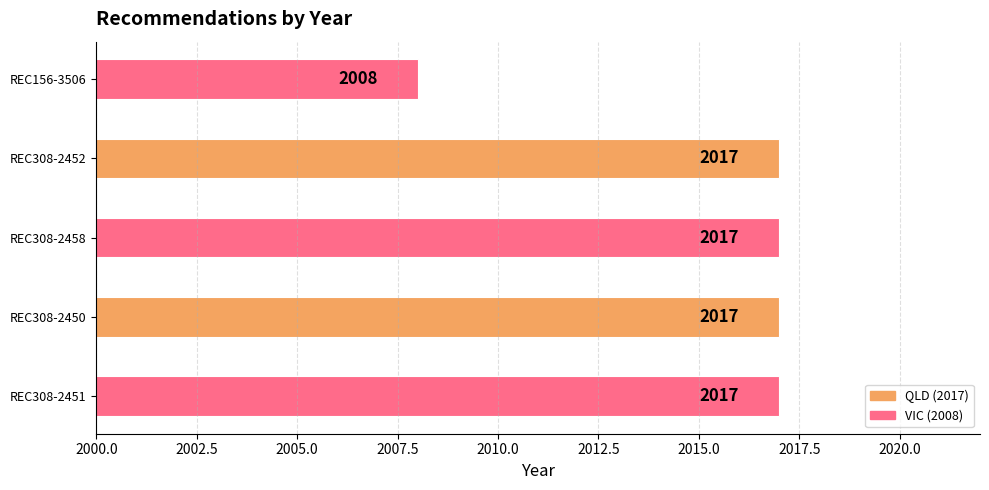

Reading top to bottom, what are all the values shown in this chart?

2008	2017	2017	2017	2017